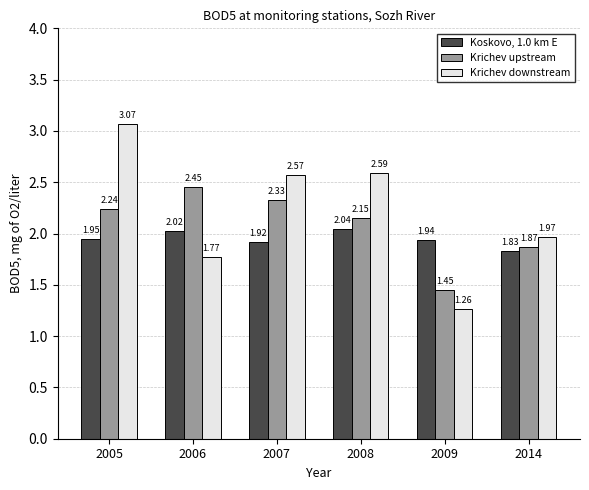

List the series in order of their peak value, highest first.

Krichev downstream, Krichev upstream, Koskovo, 1.0 km E